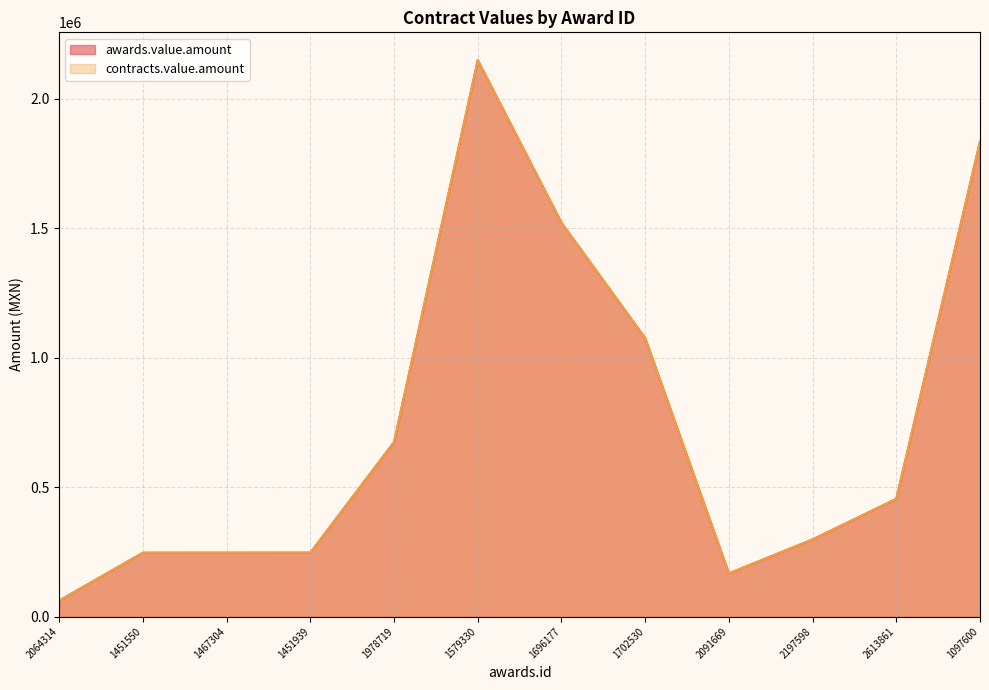

What is the smallest value displayed?

61686.5